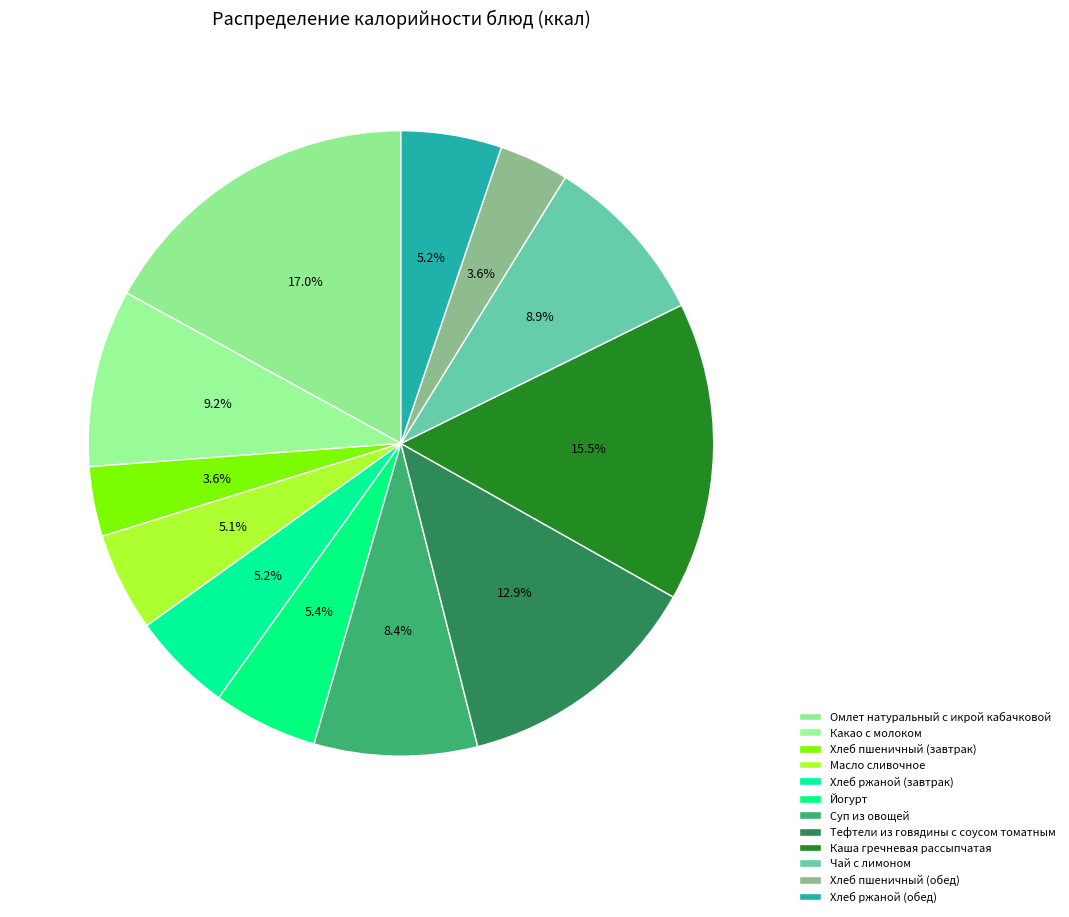

Count the number of slices in the pie.

12